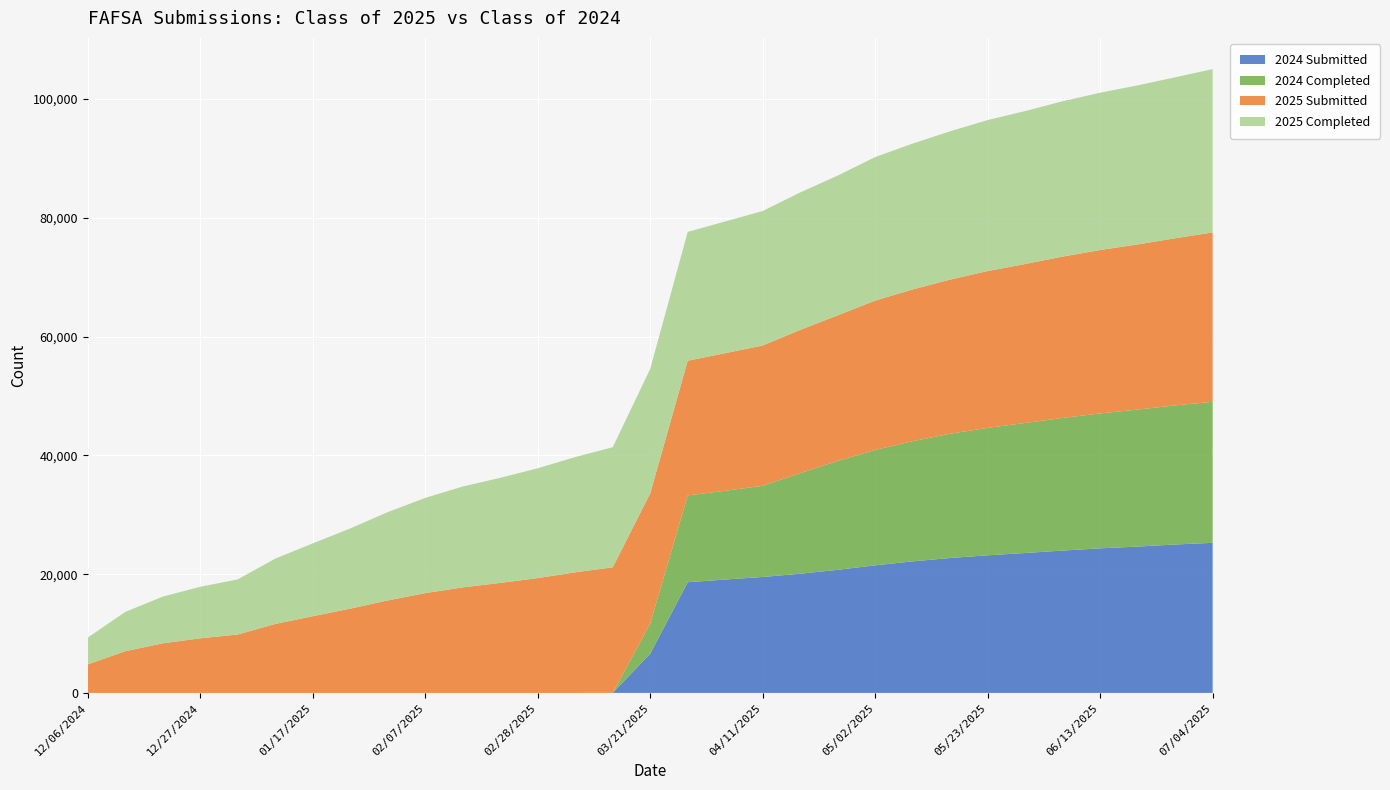

Reading left to right, what are all the values shown in this chart?

2024 Submitted: 12/06/2024=0	12/13/2024=0	12/20/2024=0	12/27/2024=0	12/31/2024=0	01/10/2025=0	01/17/2025=0	01/24/2025=0	01/31/2025=0	02/07/2025=0	02/14/2025=0	02/21/2025=0	02/28/2025=0	03/07/2025=0	03/14/2025=9	03/21/2025=6606	03/28/2025=18642	04/04/2025=19096	04/11/2025=19525	04/18/2025=20076	04/24/2025=20730	05/02/2025=21485	05/09/2025=22154	05/16/2025=22723	05/23/2025=23177	05/30/2025=23565	06/06/2025=23973	06/13/2025=24347	06/20/2025=24645	06/27/2025=24994	07/04/2025=25278
2024 Completed: 12/06/2024=0	12/13/2024=0	12/20/2024=0	12/27/2024=0	12/31/2024=0	01/10/2025=0	01/17/2025=0	01/24/2025=0	01/31/2025=0	02/07/2025=0	02/14/2025=0	02/21/2025=0	02/28/2025=0	03/07/2025=0	03/14/2025=7	03/21/2025=5089	03/28/2025=14626	04/04/2025=14949	04/11/2025=15354	04/18/2025=16936	04/24/2025=18340	05/02/2025=19431	05/09/2025=20243	05/16/2025=20924	05/23/2025=21456	05/30/2025=21892	06/06/2025=22336	06/13/2025=22721	06/20/2025=23072	06/27/2025=23429	07/04/2025=23745
2025 Submitted: 12/06/2024=4807	12/13/2024=7021	12/20/2024=8352	12/27/2024=9198	12/31/2024=9836	01/10/2025=11612	01/17/2025=12919	01/24/2025=14190	01/31/2025=15576	02/07/2025=16805	02/14/2025=17772	02/21/2025=18527	02/28/2025=19339	03/07/2025=20311	03/14/2025=21134	03/21/2025=21908	03/28/2025=22672	04/04/2025=23167	04/11/2025=23626	04/18/2025=24120	04/24/2025=24511	05/02/2025=25152	05/09/2025=25548	05/16/2025=25957	05/23/2025=26408	05/30/2025=26769	06/06/2025=27168	06/13/2025=27516	06/20/2025=27808	06/27/2025=28135	07/04/2025=28522
2025 Completed: 12/06/2024=4506	12/13/2024=6620	12/20/2024=7867	12/27/2024=8673	12/31/2024=9285	01/10/2025=11006	01/17/2025=12262	01/24/2025=13507	01/31/2025=14871	02/07/2025=16038	02/14/2025=16984	02/21/2025=17696	02/28/2025=18489	03/07/2025=19406	03/14/2025=20222	03/21/2025=20963	03/28/2025=21697	04/04/2025=22176	04/11/2025=22647	04/18/2025=23148	04/24/2025=23536	05/02/2025=24168	05/09/2025=24563	05/16/2025=24979	05/23/2025=25426	05/30/2025=25758	06/06/2025=26157	06/13/2025=26487	06/20/2025=26788	06/27/2025=27110	07/04/2025=27507